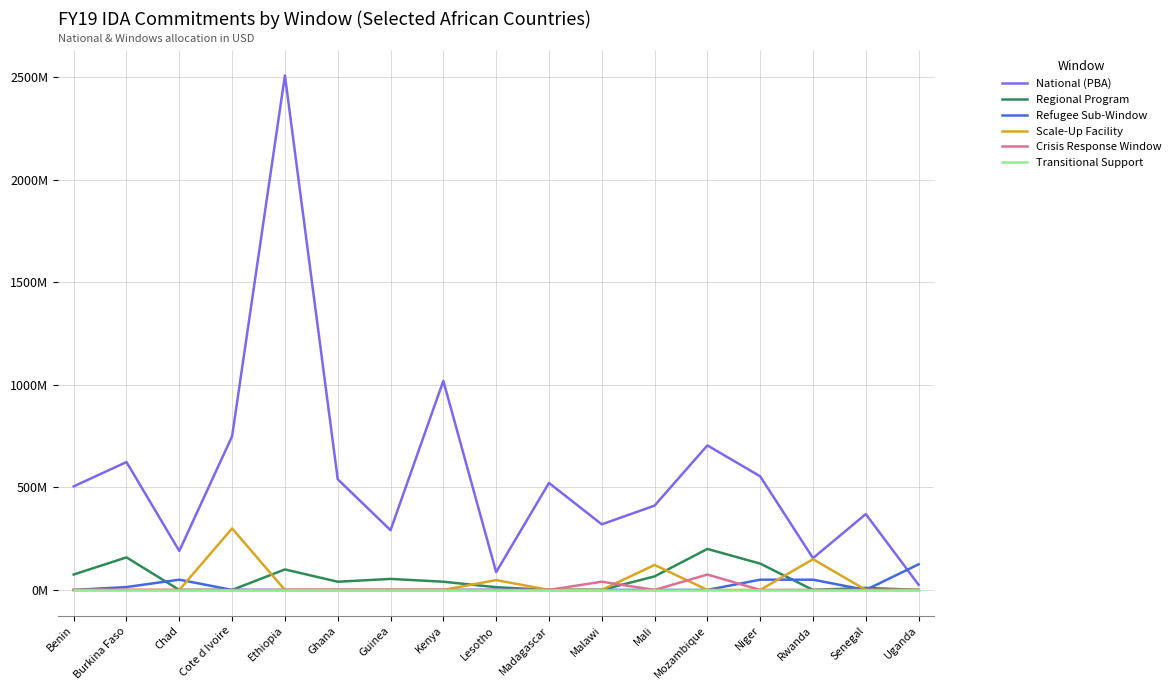

What are all the series names shown in the legend?

National (PBA), Regional Program, Refugee Sub-Window, Scale-Up Facility, Crisis Response Window, Transitional Support